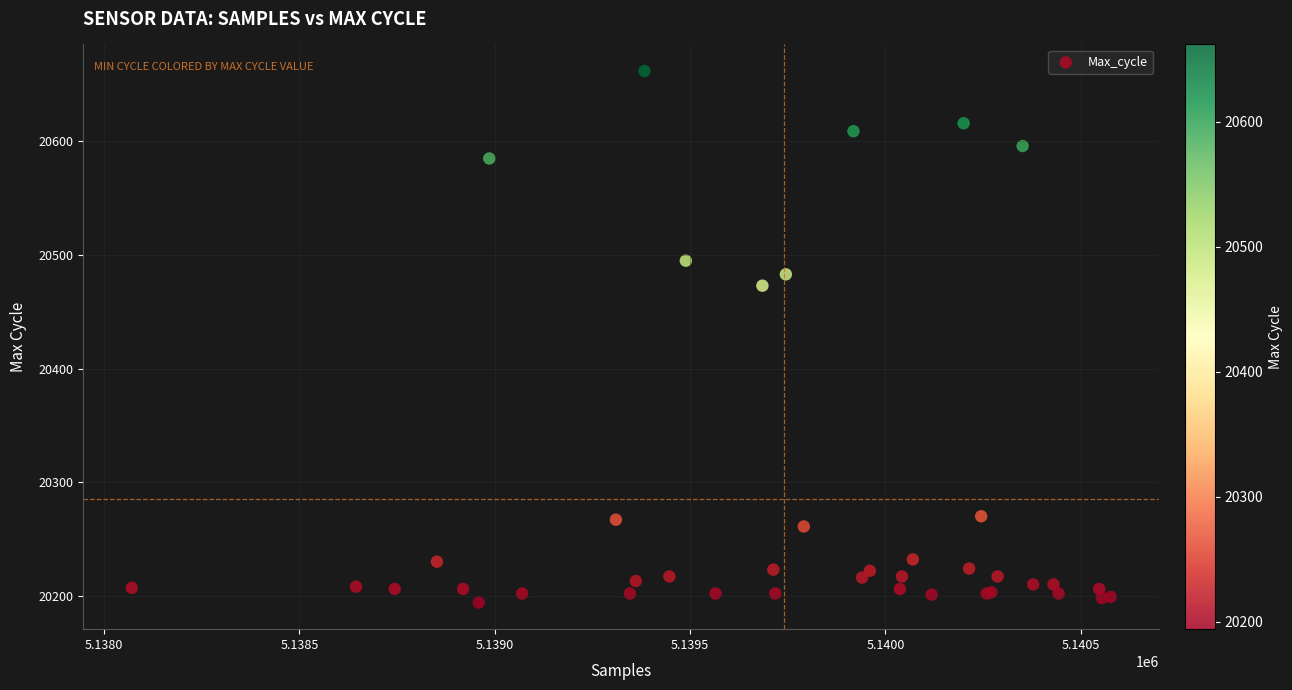

What Y value in the scatter plot is closest to 20428?

20473